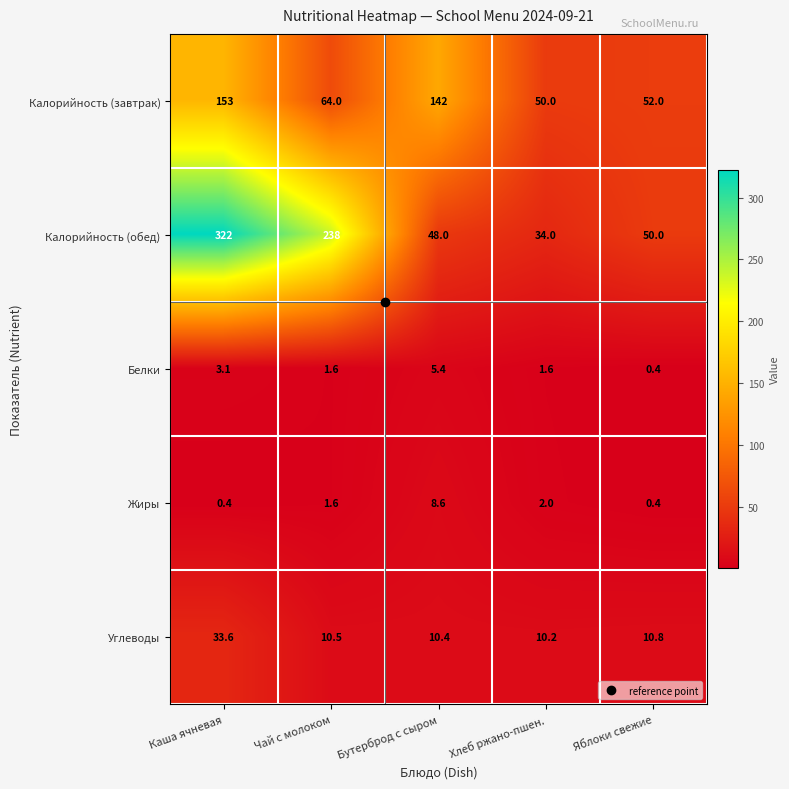

What is the maximum value shown in the chart?

322.0